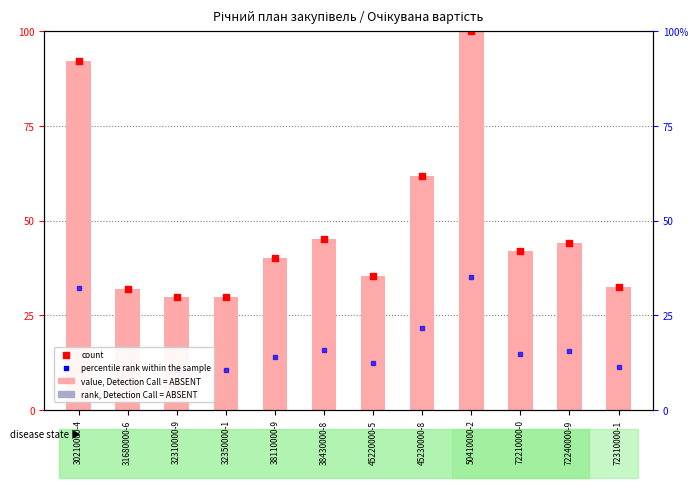

Which series reaches the minimum Y coordinate?

percentile rank within the sample